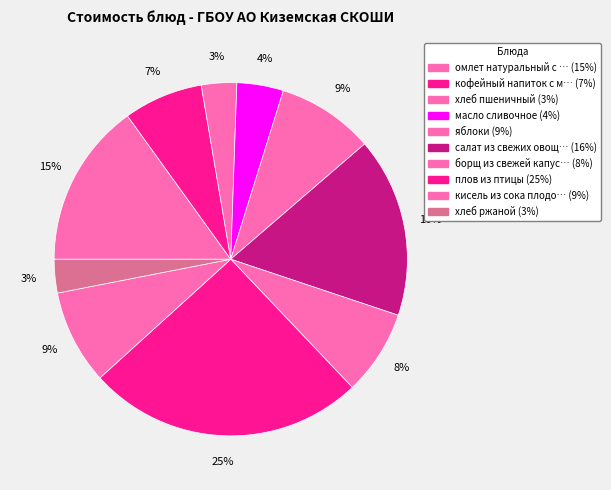

Count the number of slices in the pie.

10